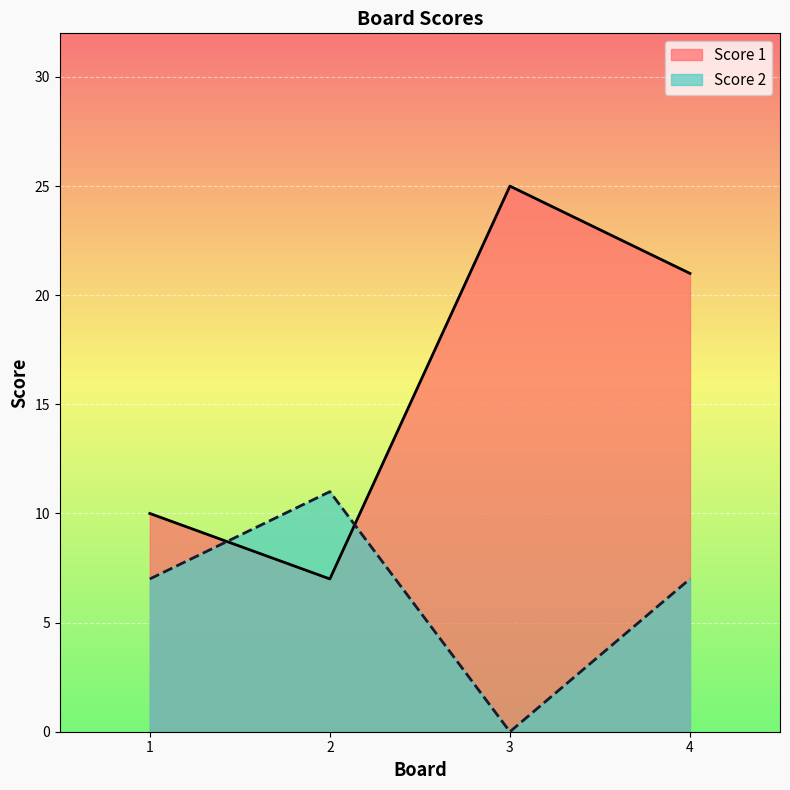

At which category does Score 1 reach its first local valley?

2